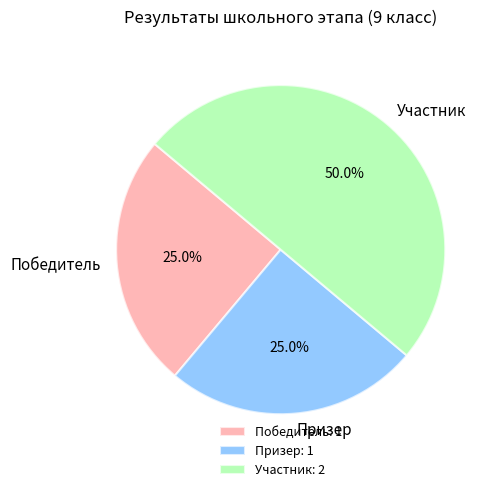

To the nearest percent, what is the average slice percentage?

33%